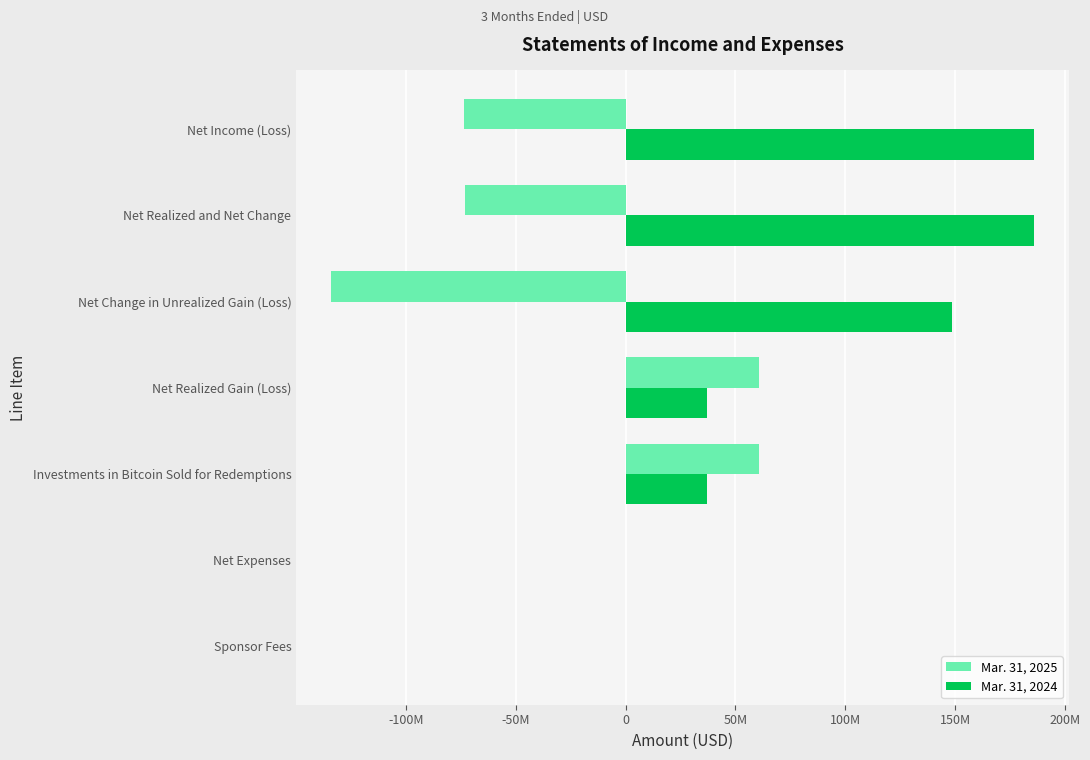

What is the value of the Mar. 31, 2024 bar at the 3rd from the left?

37026114